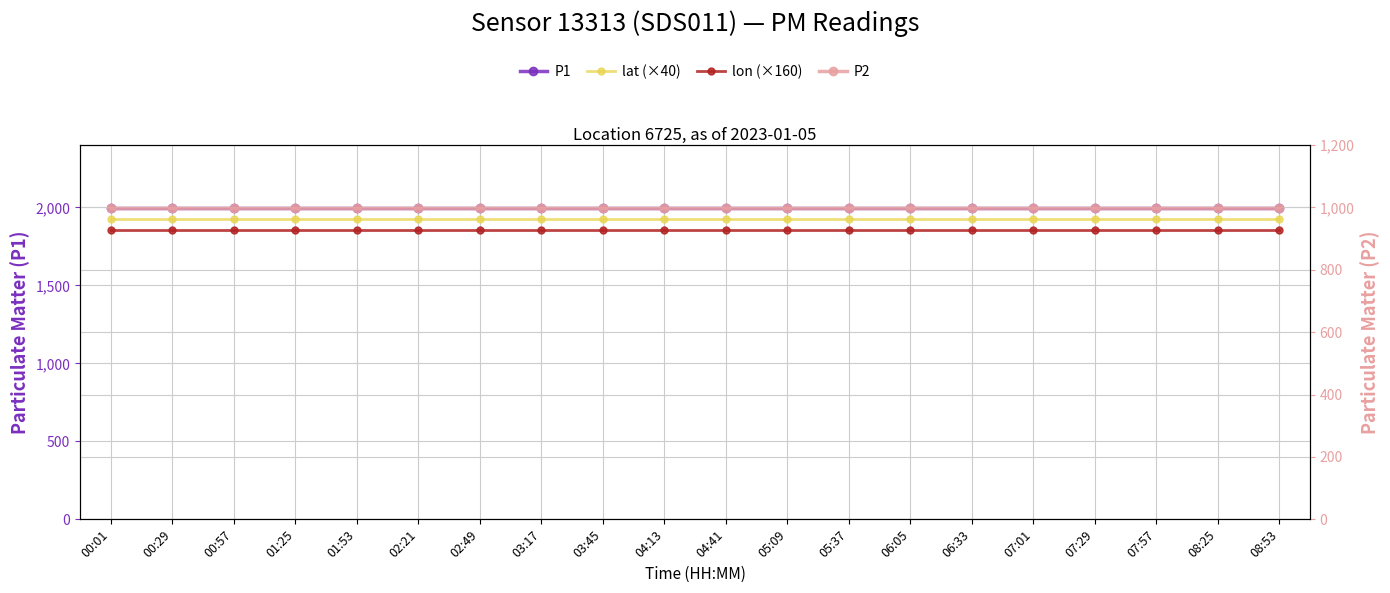

What is the maximum value shown in the chart?

1999.9